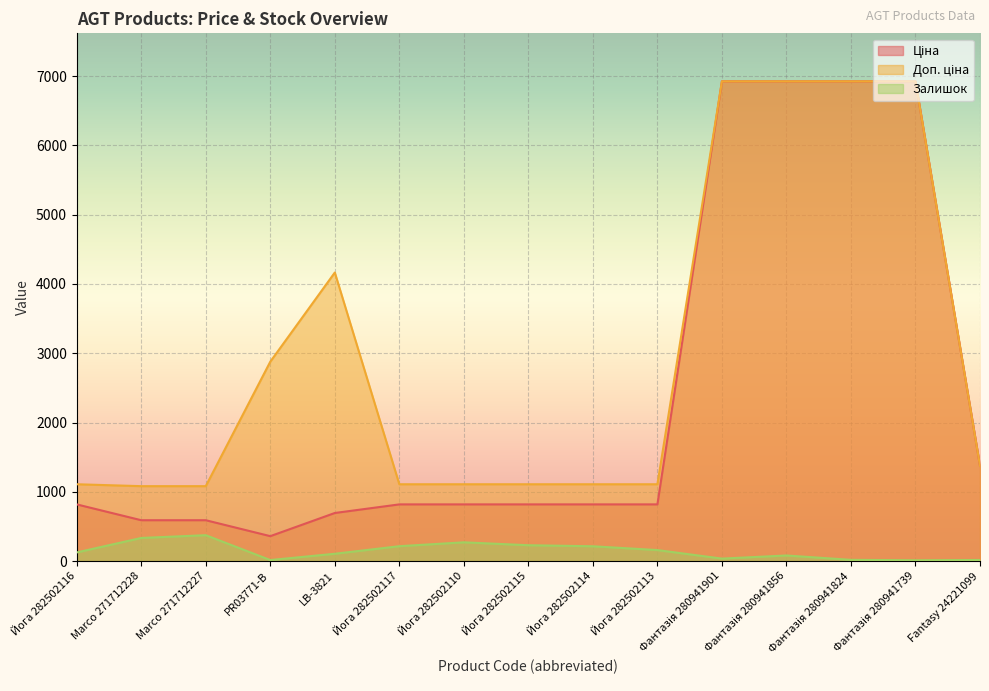

What position from the left is Йога 282502116?

1